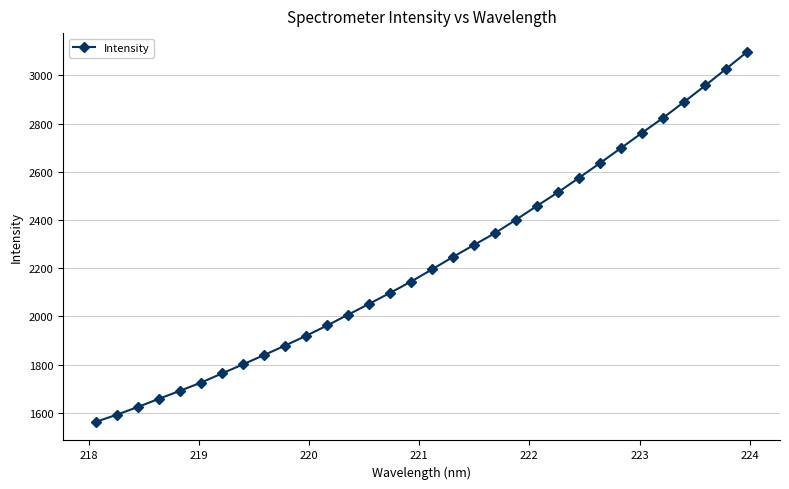

What is the value of the 17th point from the left?

2195.6